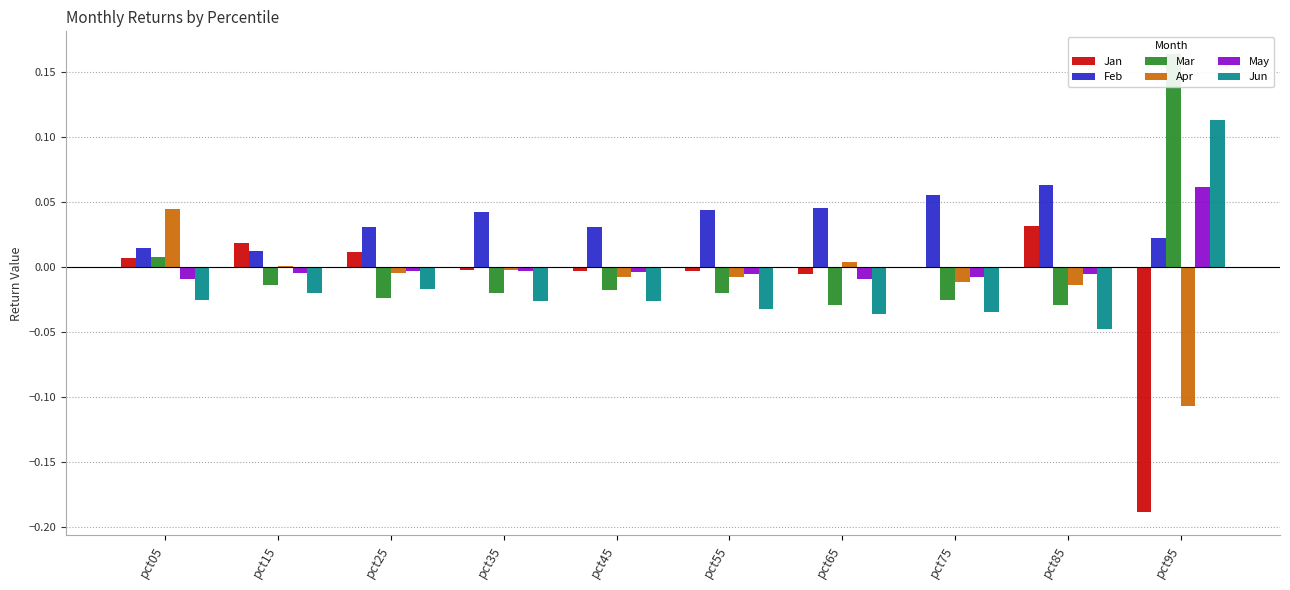

Between pct45 and pct85, which series saw the biggest shift?

Jan